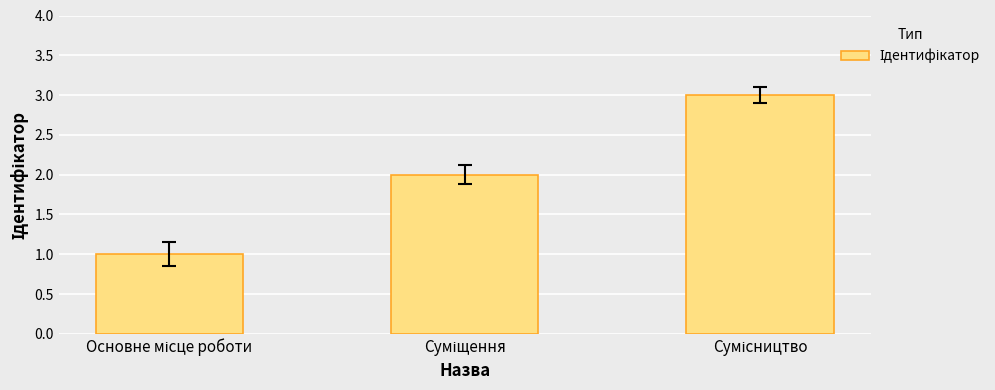

Are the bars horizontal?

No